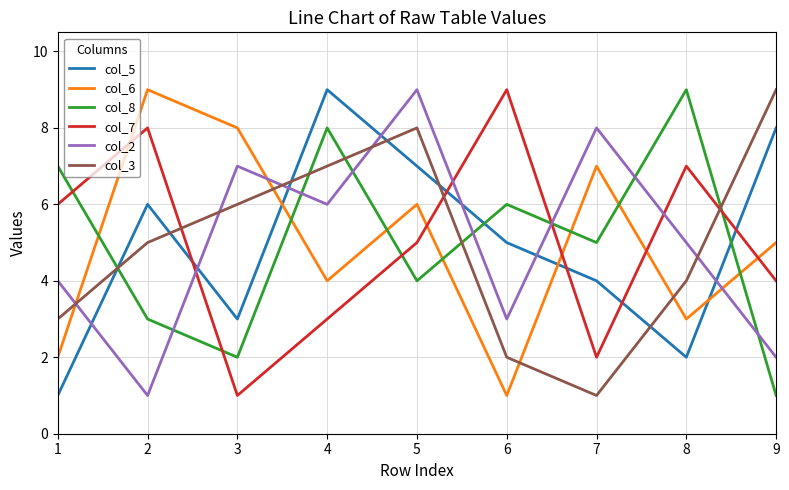

Reading right to left, list all the values displayed in this chart.

col_5: 9=8	8=2	7=4	6=5	5=7	4=9	3=3	2=6	1=1
col_6: 9=5	8=3	7=7	6=1	5=6	4=4	3=8	2=9	1=2
col_8: 9=1	8=9	7=5	6=6	5=4	4=8	3=2	2=3	1=7
col_7: 9=4	8=7	7=2	6=9	5=5	4=3	3=1	2=8	1=6
col_2: 9=2	8=5	7=8	6=3	5=9	4=6	3=7	2=1	1=4
col_3: 9=9	8=4	7=1	6=2	5=8	4=7	3=6	2=5	1=3